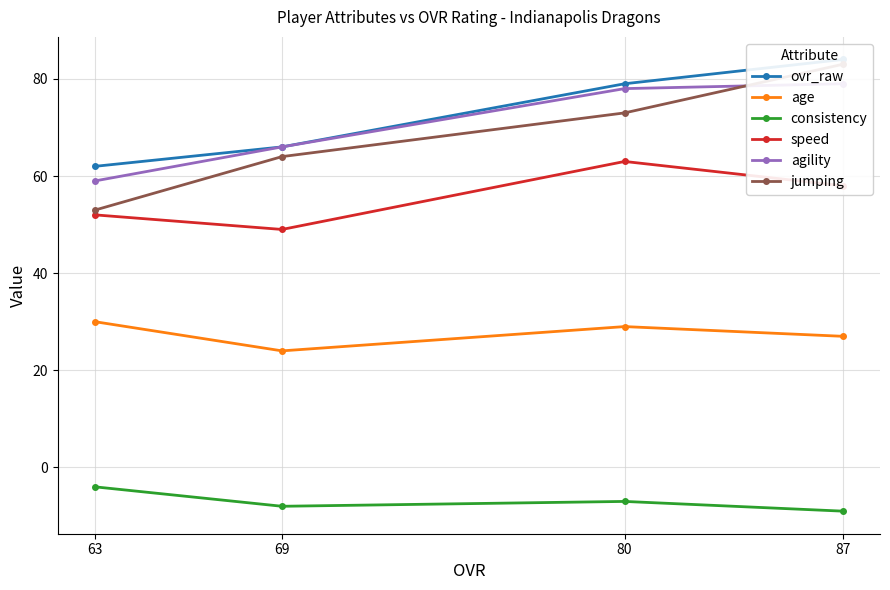

At how many categories does at least one series exceed 44?

4